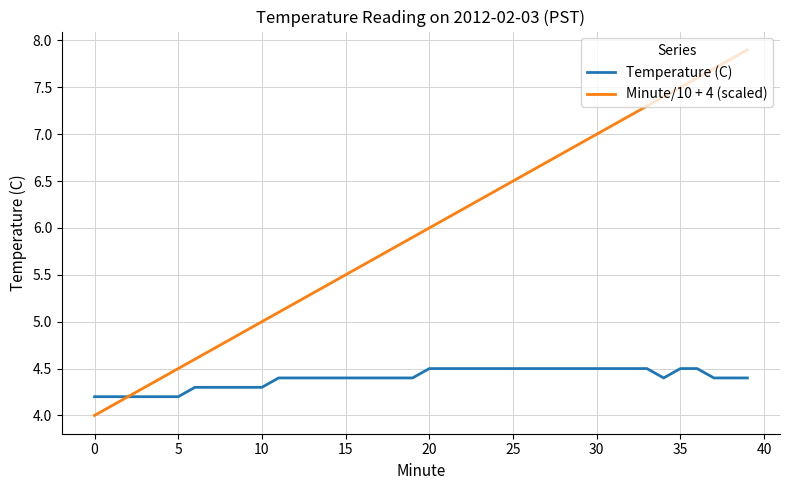

Which series has the largest total across all categories?

Minute/10 + 4 (scaled)